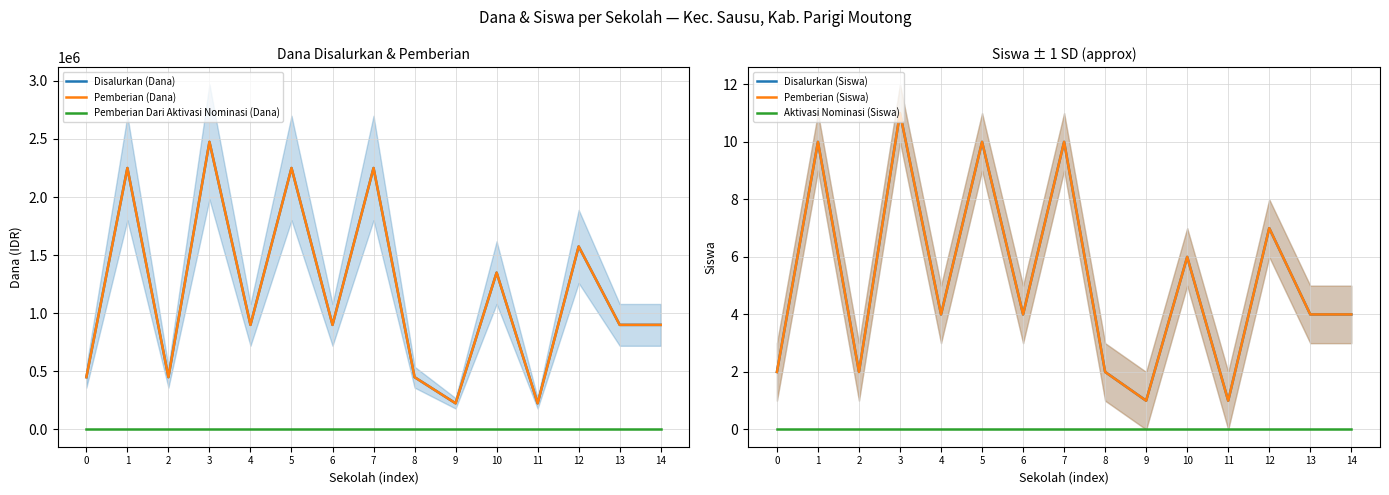

What is the difference between the highest and lowest values at 1?

2250000